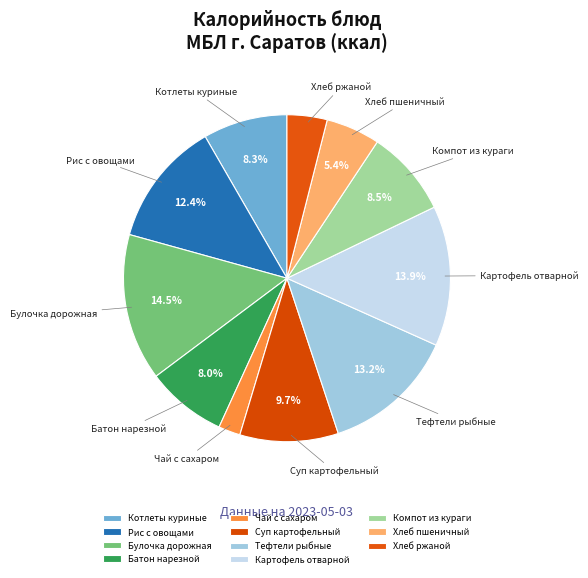

Approximately how many times larger is the value at Булочка дорожная compared to Рис с овощами?

1.2